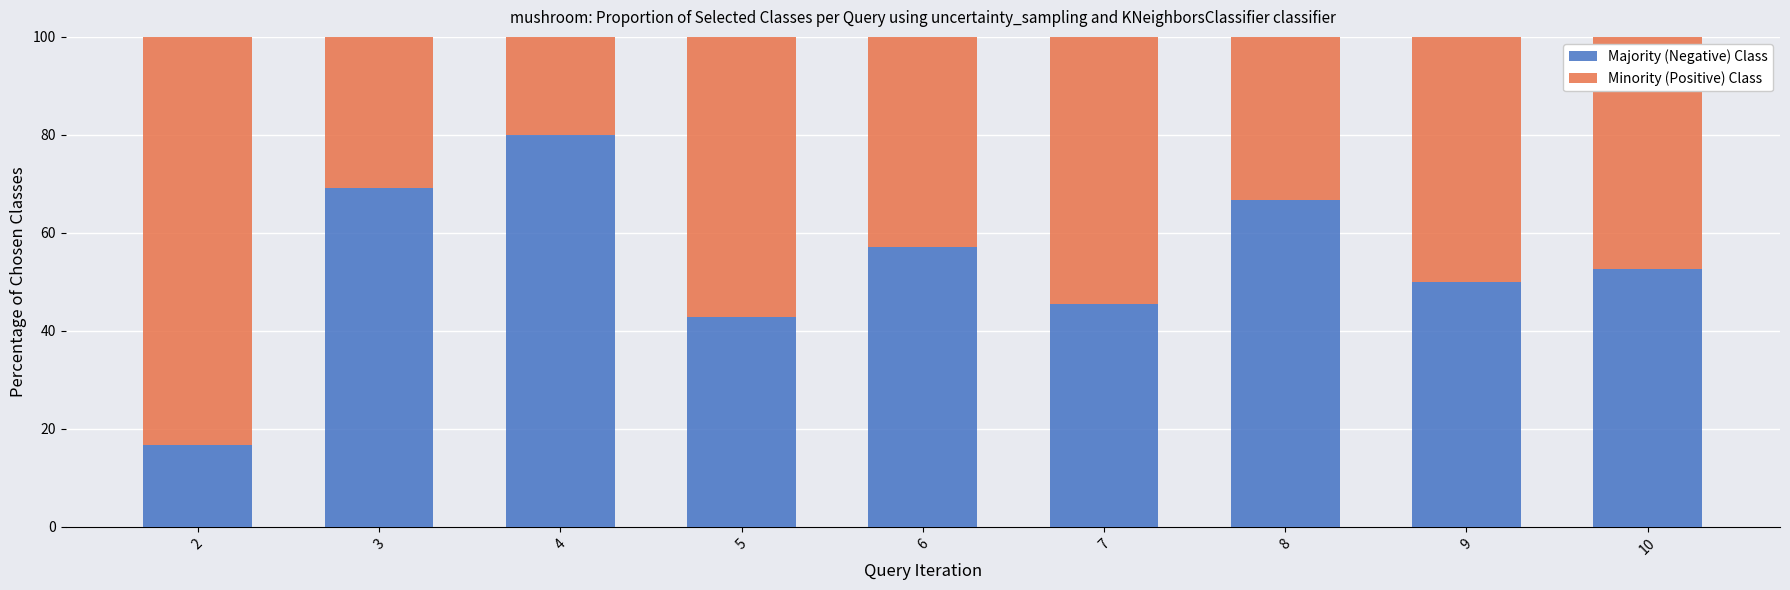

How many series are shown in this chart?

2